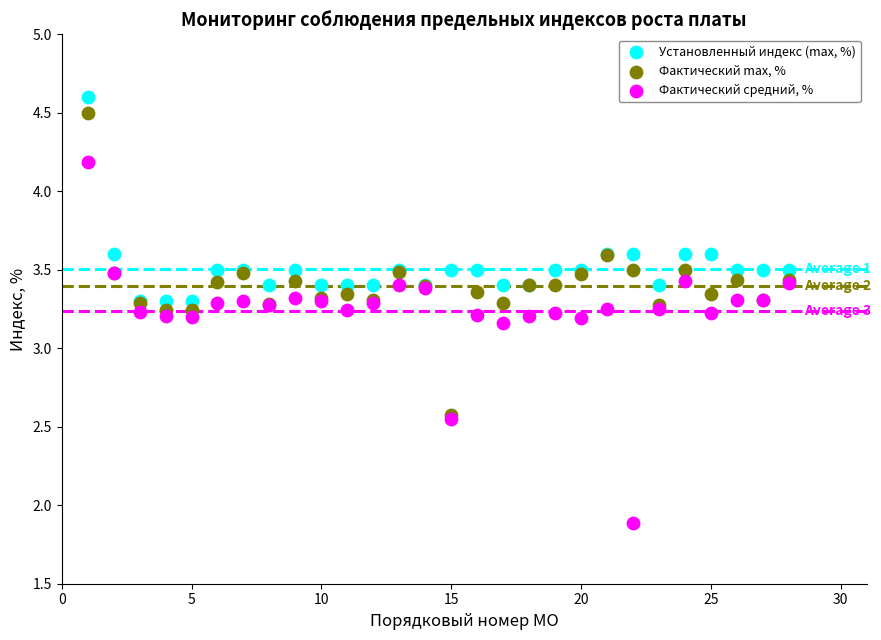

Which series contains the highest Y value?

Установленный индекс (max, %)